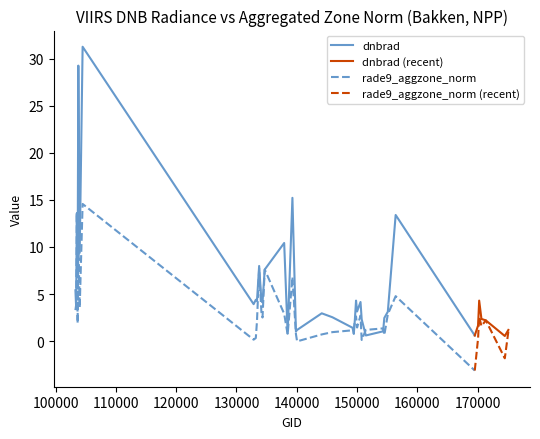

What is the maximum value for rade9_aggzone_norm?

14.6